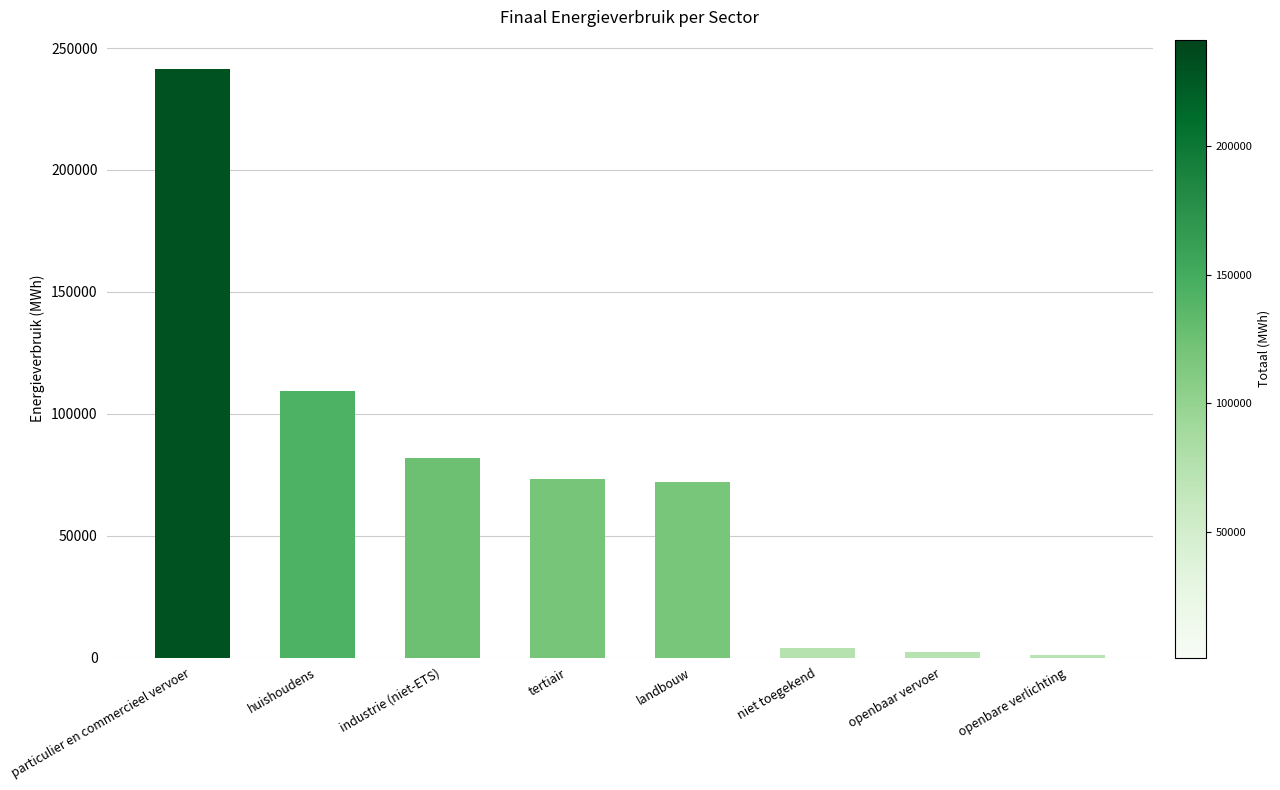

What is the change in value from particulier en commercieel vervoer to openbaar vervoer?

-238991.1